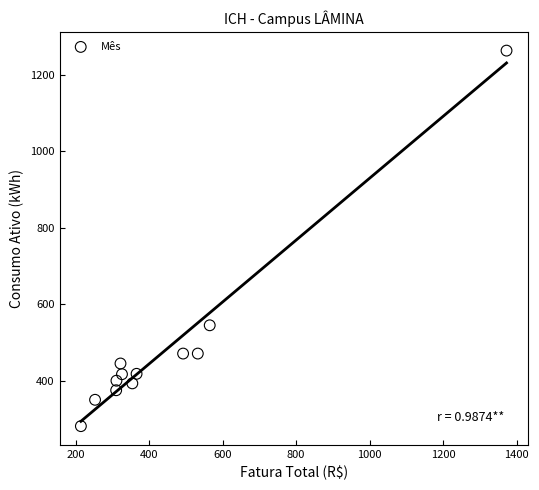

What Y value in the scatter plot is closest to 772?

545